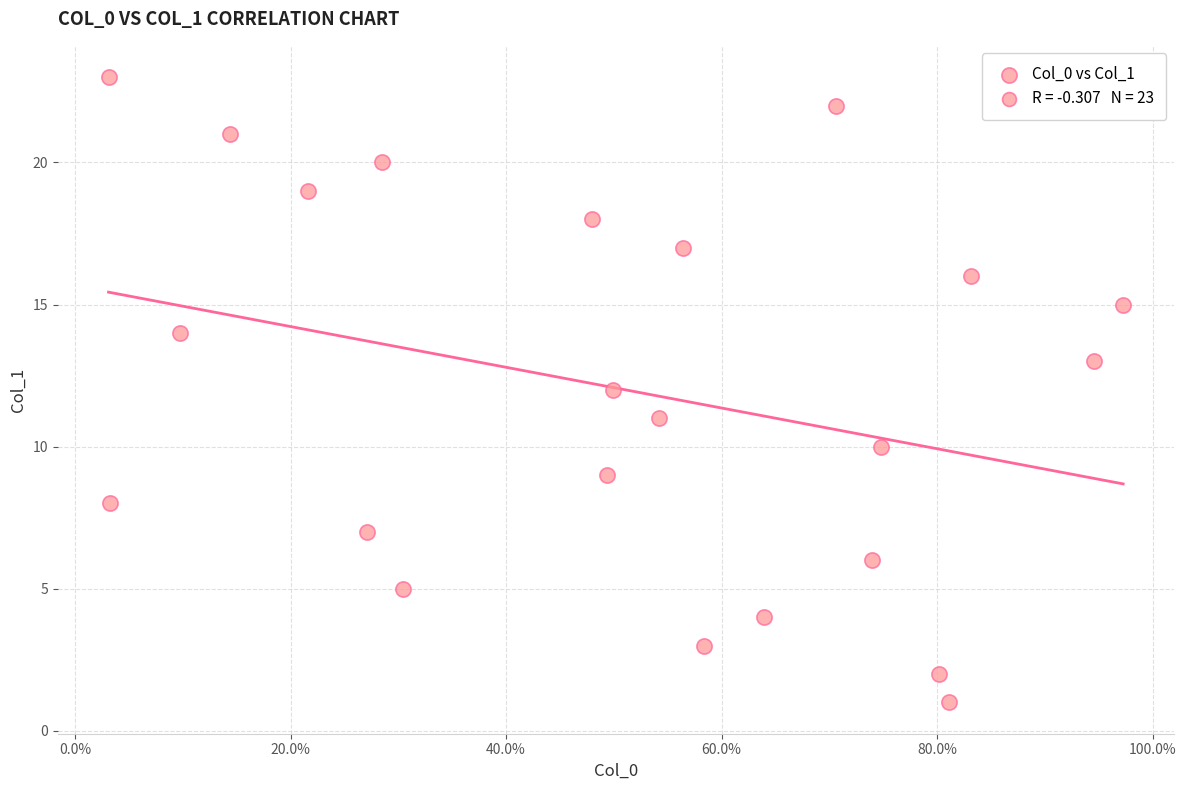

Count the number of points in this scatter plot.

23